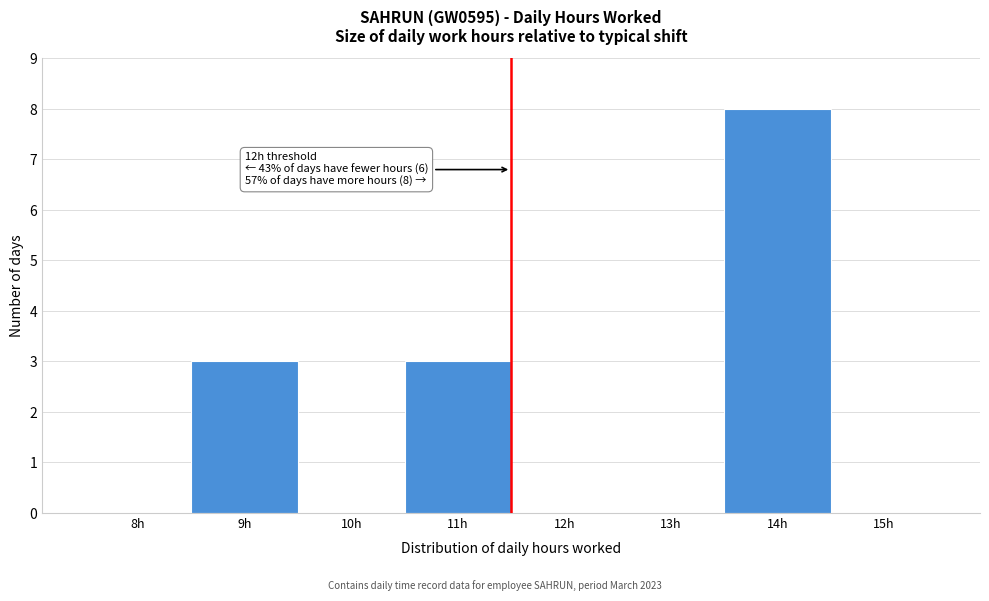

Reading left to right, list all the values displayed in this chart.

8h=0	9h=3	10h=0	11h=3	12h=0	13h=0	14h=8	15h=0